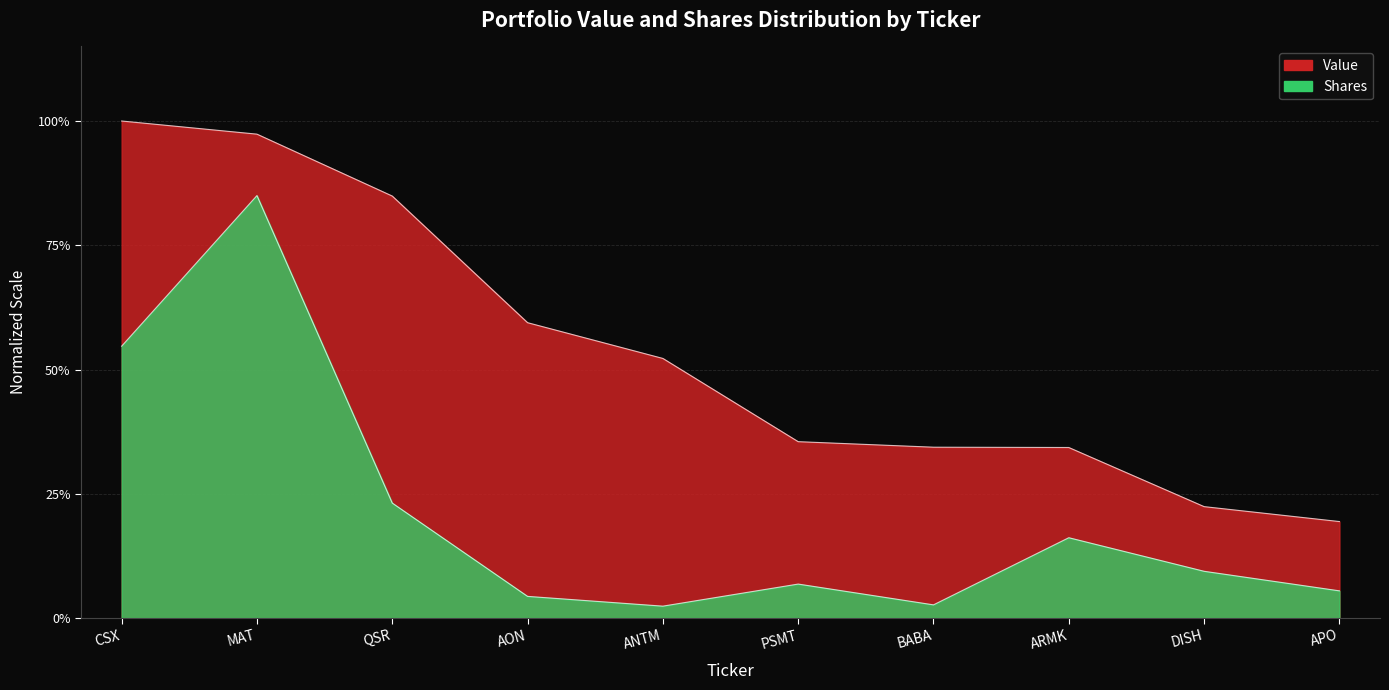

What is the label of the 2nd point from the right?

DISH